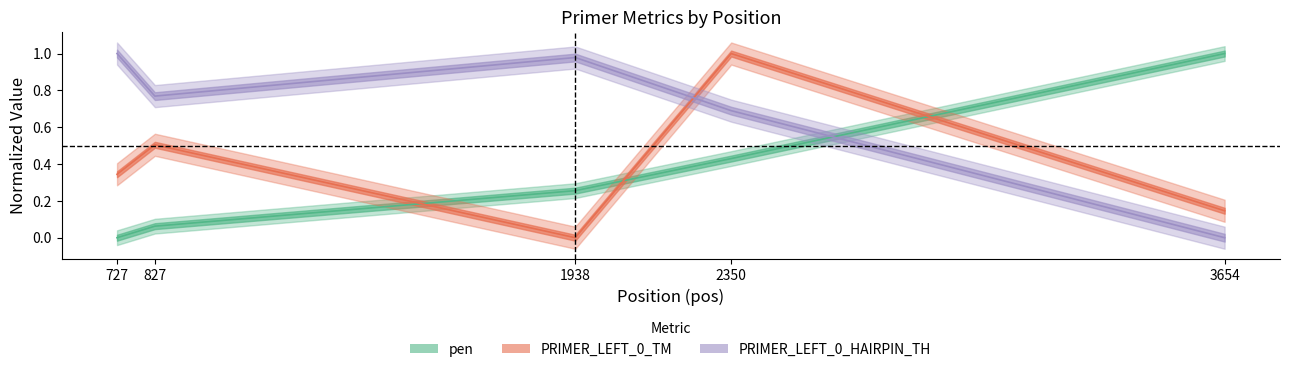

Reading right to left, what are all the values shown in this chart?

pen: 3654=1.0	2350=0.4	1938=0.3	827=0.1	727=0.0
PRIMER_LEFT_0_TM: 3654=0.1	2350=1.0	1938=0.0	827=0.5	727=0.3
PRIMER_LEFT_0_HAIRPIN_TH: 3654=0.0	2350=0.7	1938=1.0	827=0.8	727=1.0